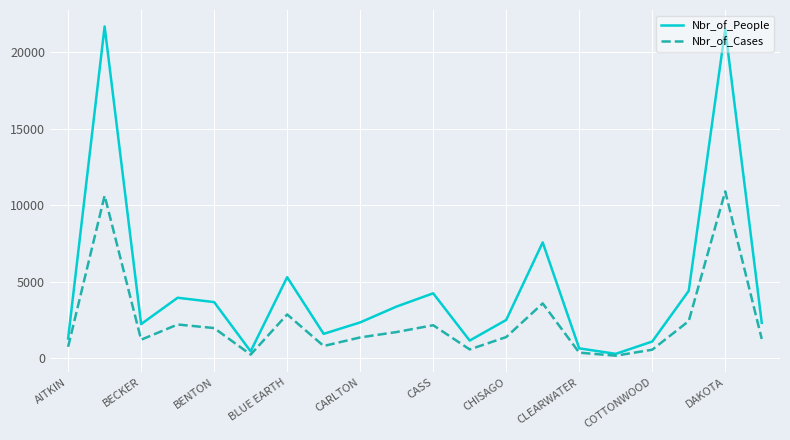

Which series has the widest spread of values?

Nbr_of_People